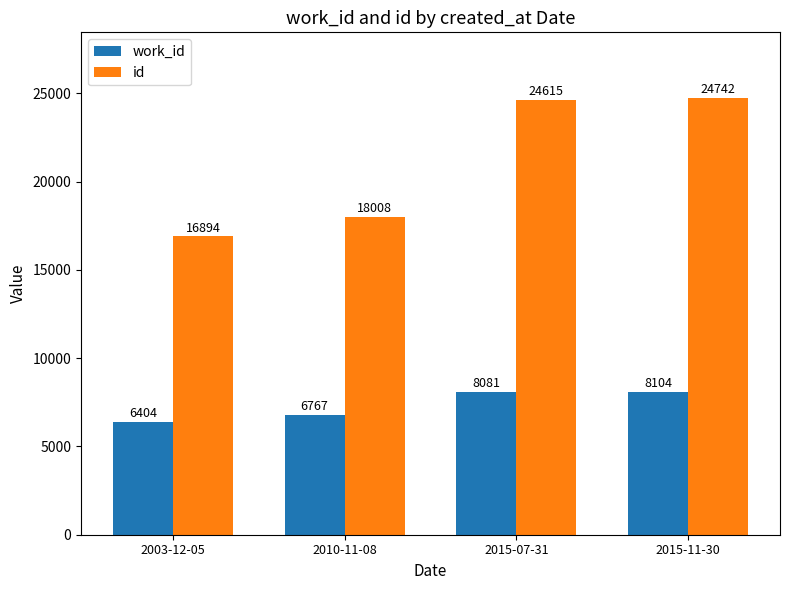

Where is work_id nearest to the value 7254?

2010-11-08